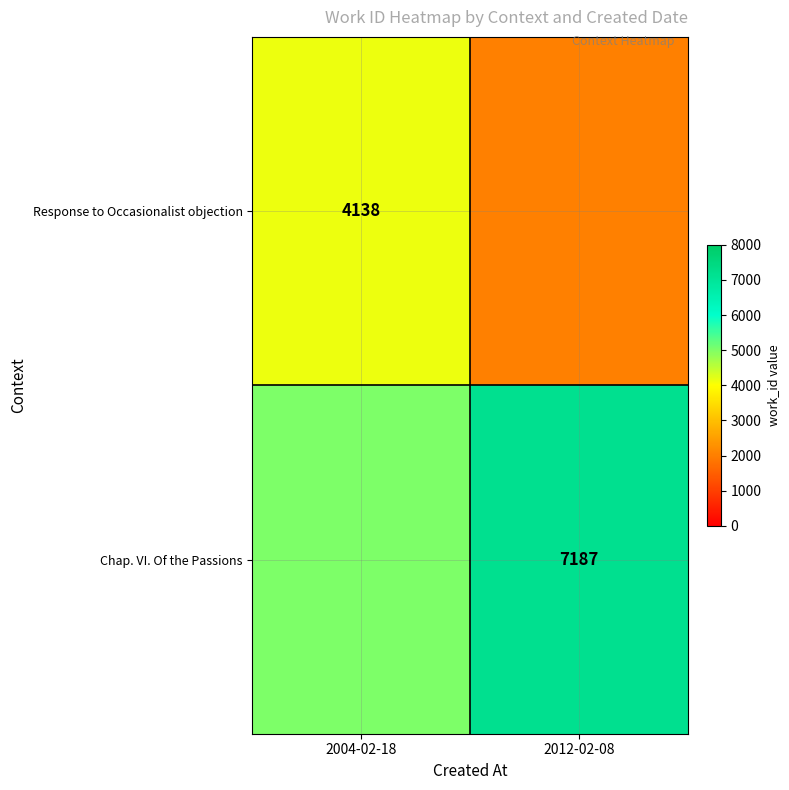

Is the value of Chap. VI. Of the Passions at 2012-02-08 greater than the value of Response to Occasionalist objection at 2004-02-18?

Yes